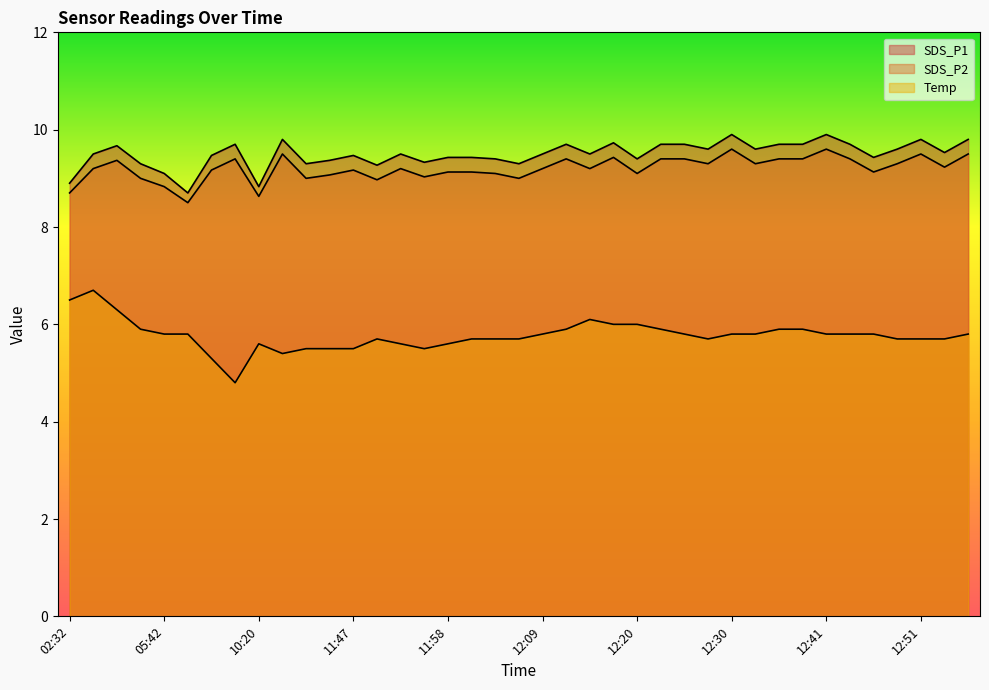

Which series has the largest range (max minus min)?

Temp